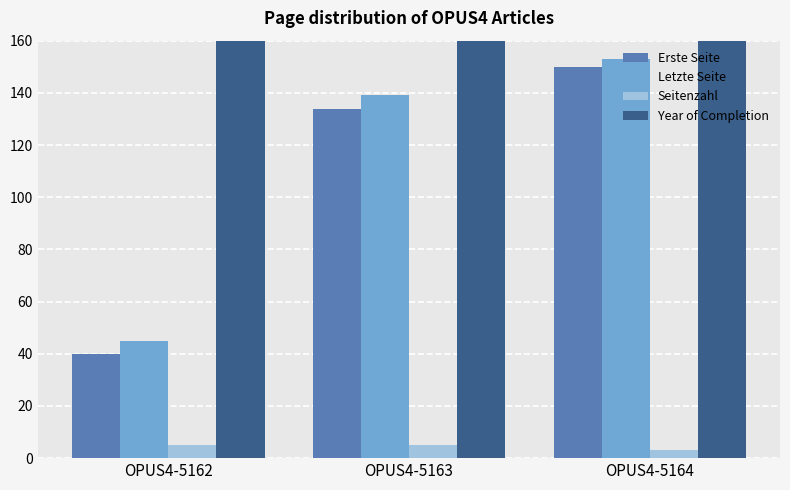

Reading left to right, transcribe all the data shown in this chart.

Erste Seite: 40	134	150
Letzte Seite: 45	139	153
Seitenzahl: 5	5	3
Year of Completion: 2013	2013	2013